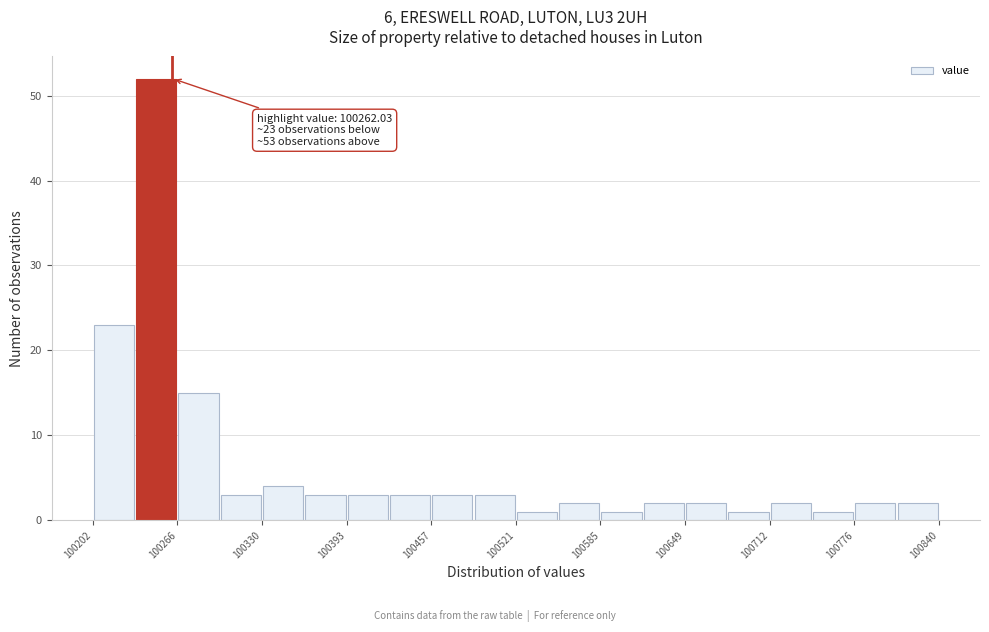

Read against the x-axis, roughly where is the centre of the tallest bar?

100250